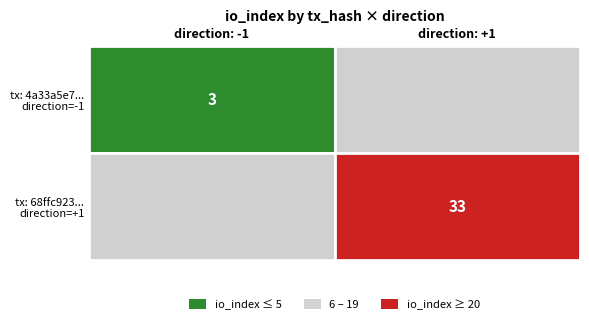

At how many categories does at least one series exceed 17?

1